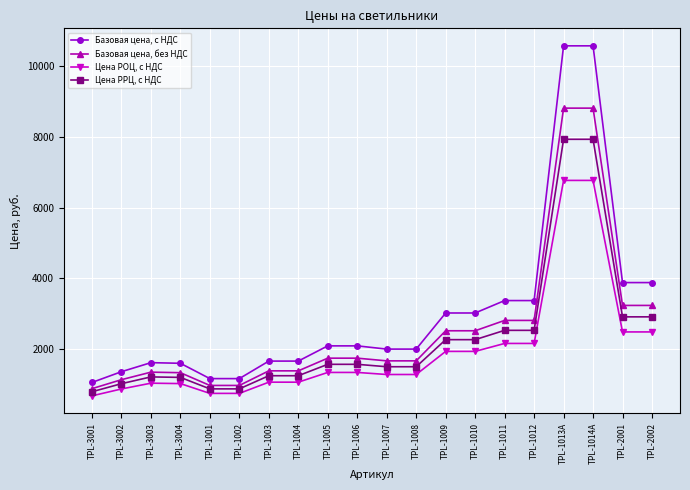

List the series in order of their peak value, highest first.

Базовая цена, с НДС, Базовая цена, без НДС, Цена РРЦ, с НДС, Цена РОЦ, с НДС